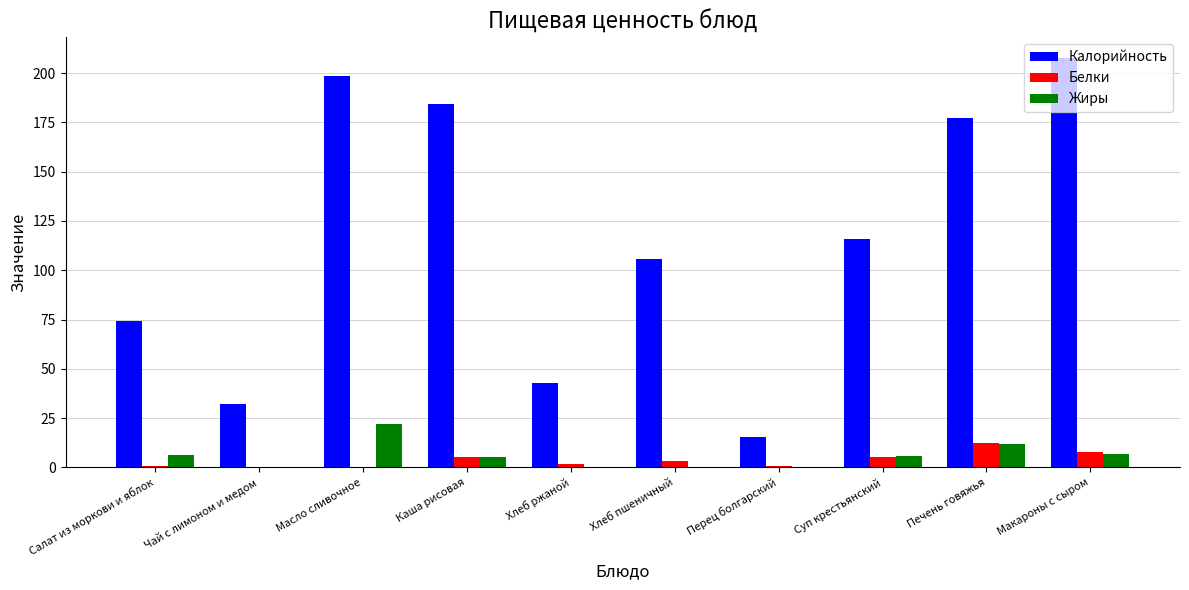

Which category has the highest value across all series?

Макароны с сыром